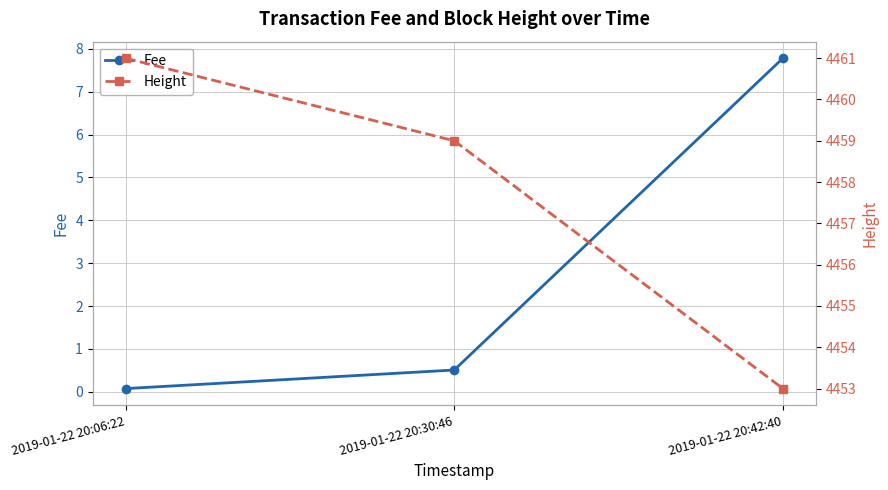

Is the value of Height at 2019-01-22 20:42:40 greater than the value of Fee at 2019-01-22 20:06:22?

Yes